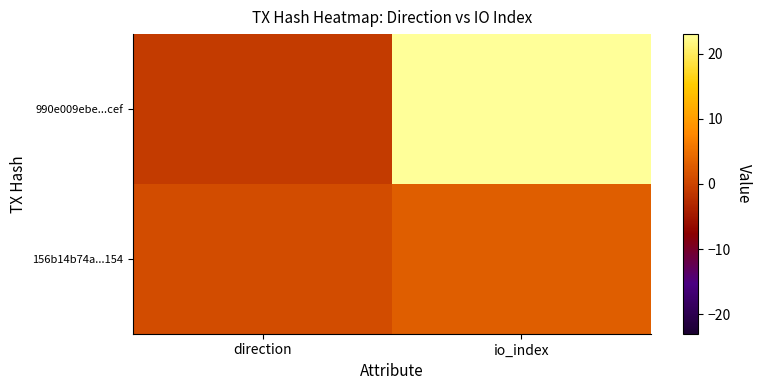

Count the number of categories in the chart.

2